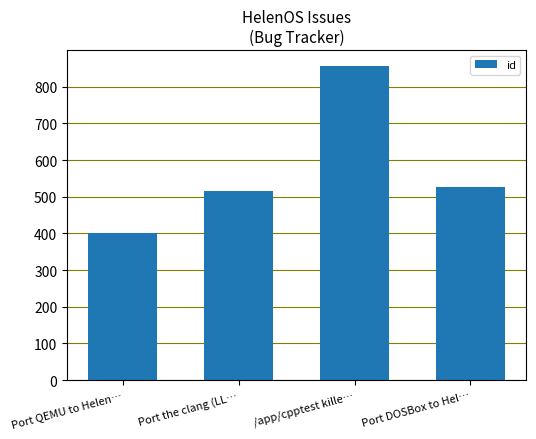

What is the minimum value shown in the chart?

402